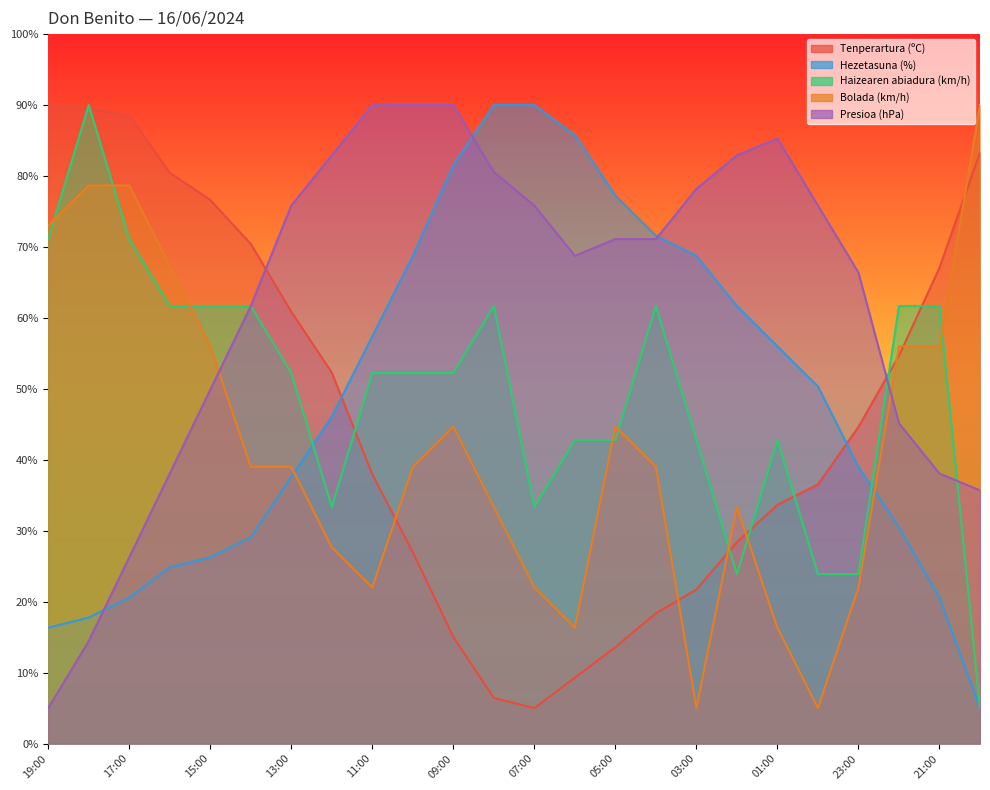

Where is the first local minimum for Tenperartura (ºC)?

07:00